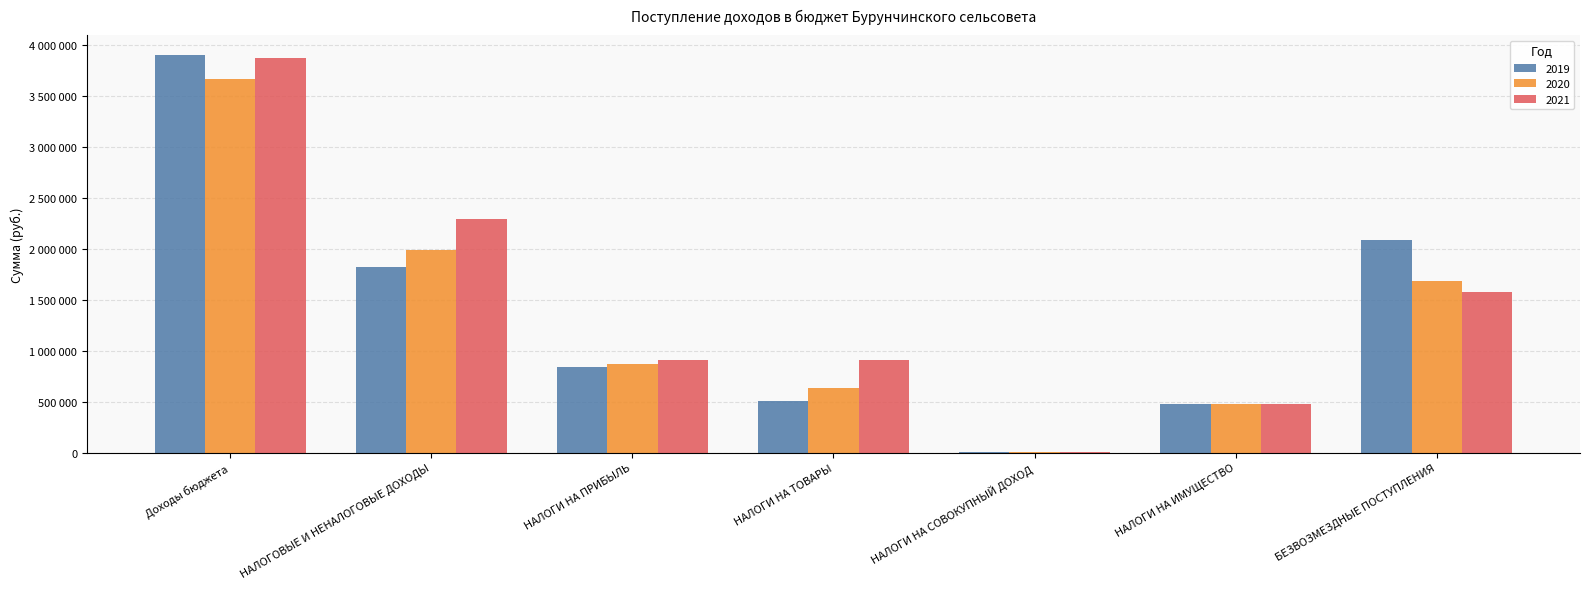

Is it true that 2021 equals 3000 at НАЛОГИ НА СОВОКУПНЫЙ ДОХОД?

True